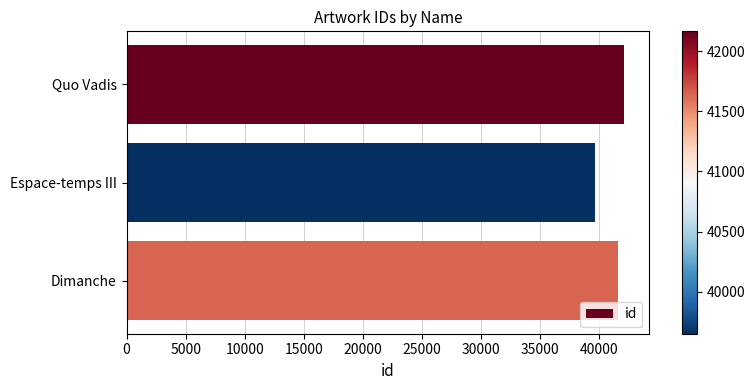

Does the chart contain stacked bars?

No